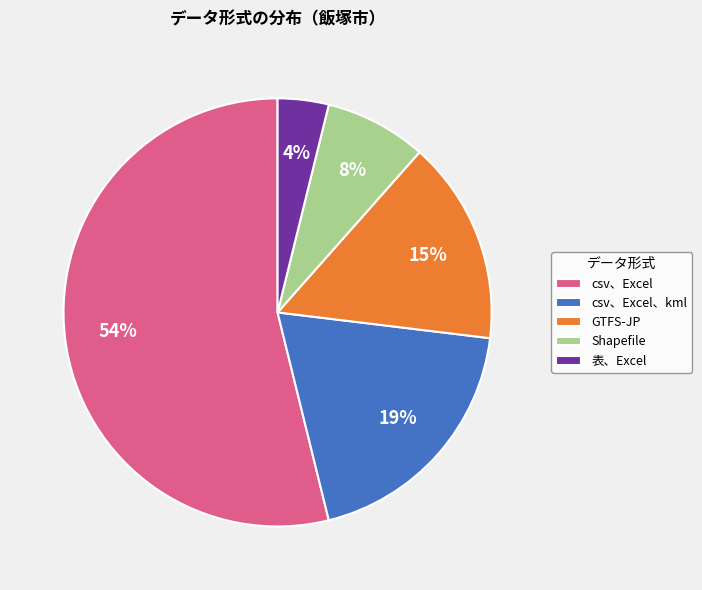

What percentage is the GTFS-JP slice, to the nearest percent?

15%